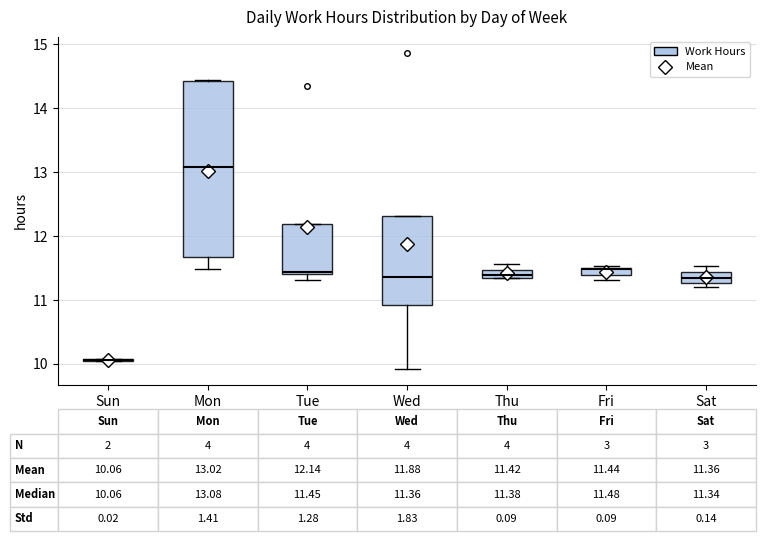

Comparing the boxes themselves (not the whiskers), which one is the tallest?

Mon